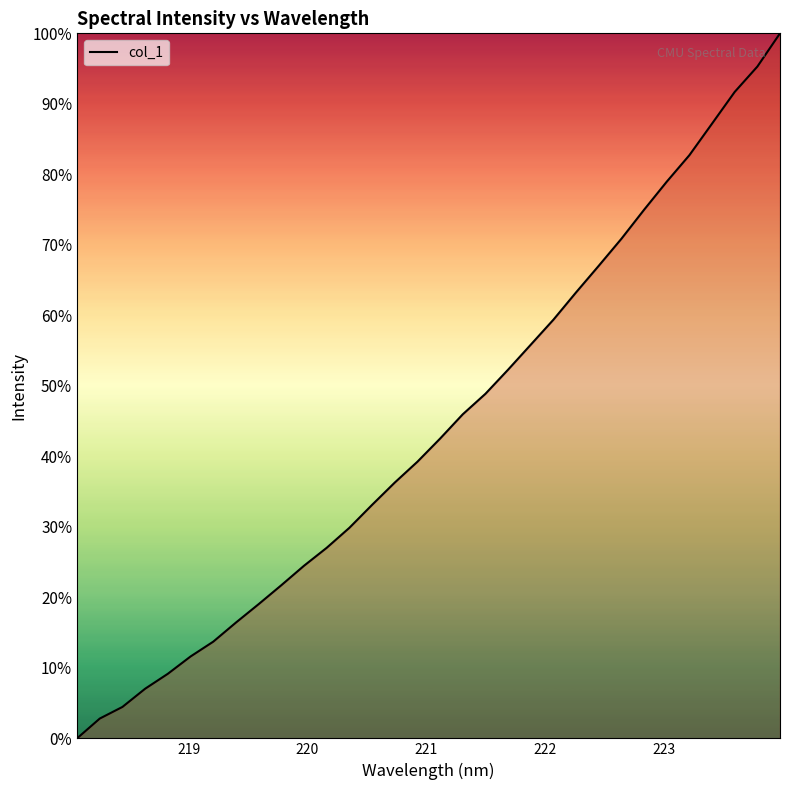

How many lines are shown in the chart?

1